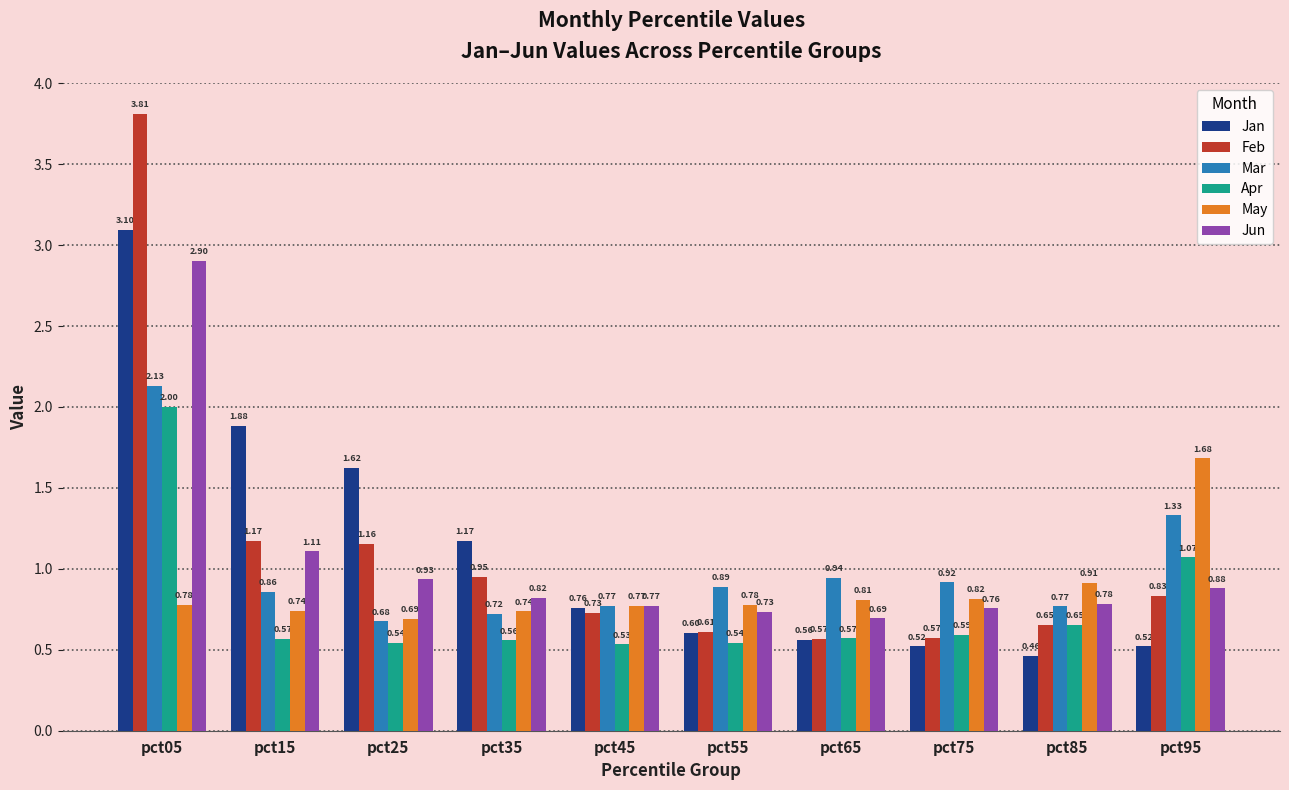

What is the maximum value shown in the chart?

3.8